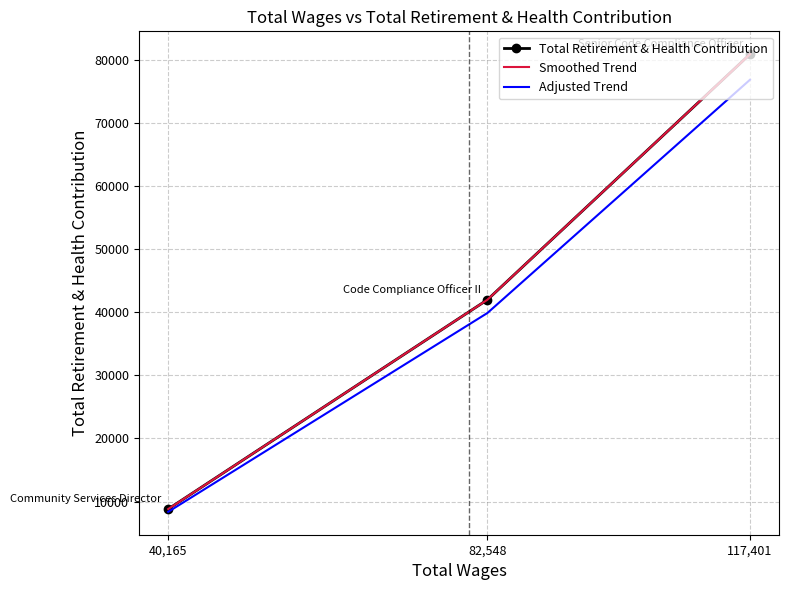

List the labels in order of value, smallest first.

40165.0, 82548.0, 117401.0